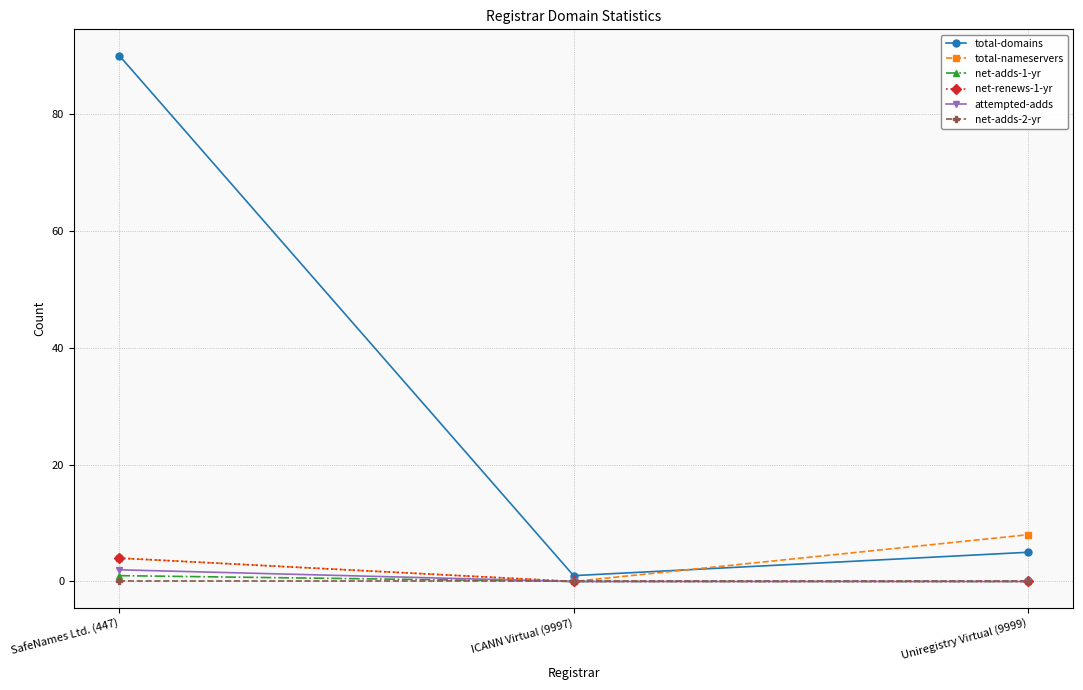

Is it true that net-adds-2-yr equals 0 at Uniregistry Virtual (9999)?

True